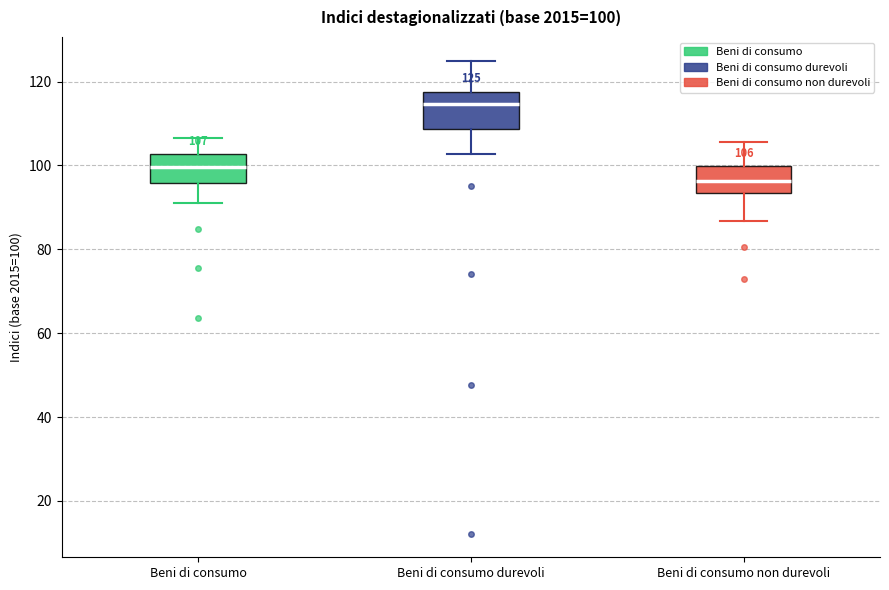

Which box's median line is the lowest?

Beni di consumo non durevoli